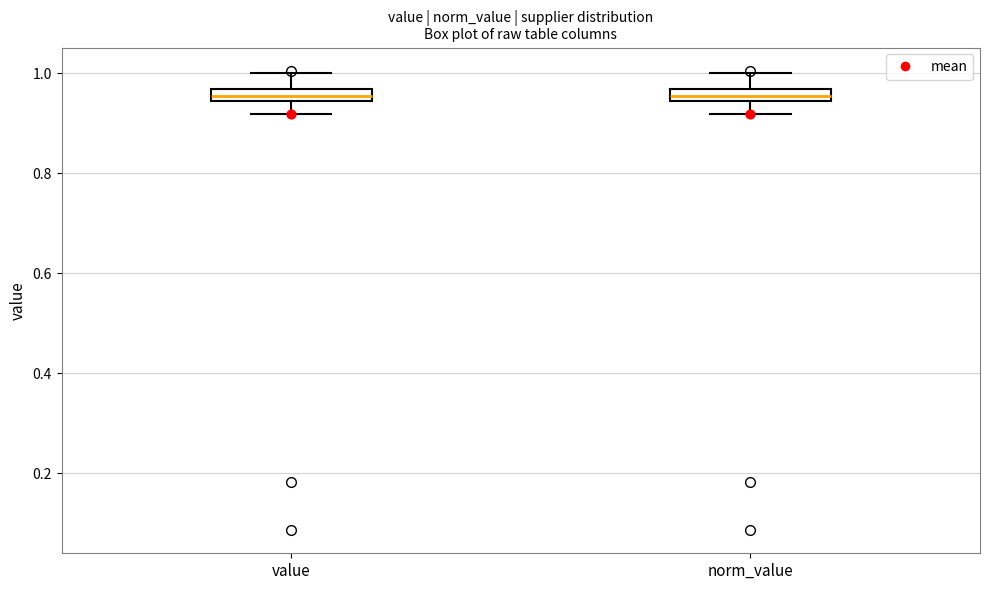

Where is the upper edge of the box for value on the y-axis? The values are not printed on the chart, so give them approximately, as read against the axis.

0.96